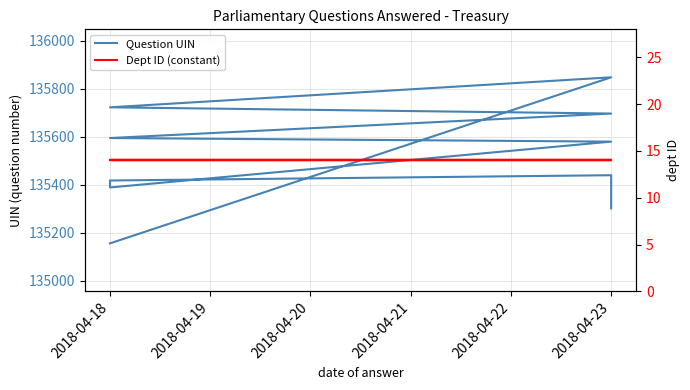

What is the difference between the second highest and minimum values in the Question UIN series?

567